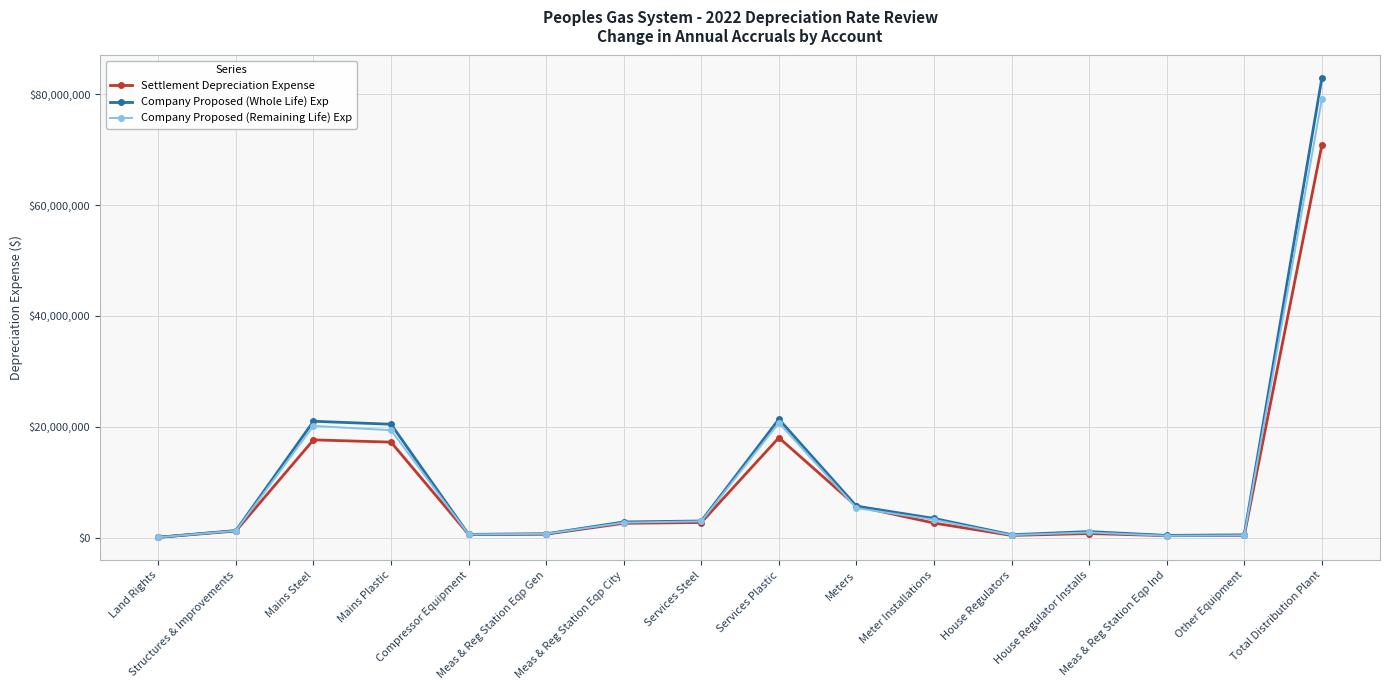

What is the sum of all Company Proposed (Remaining Life) Exp values?

158123290